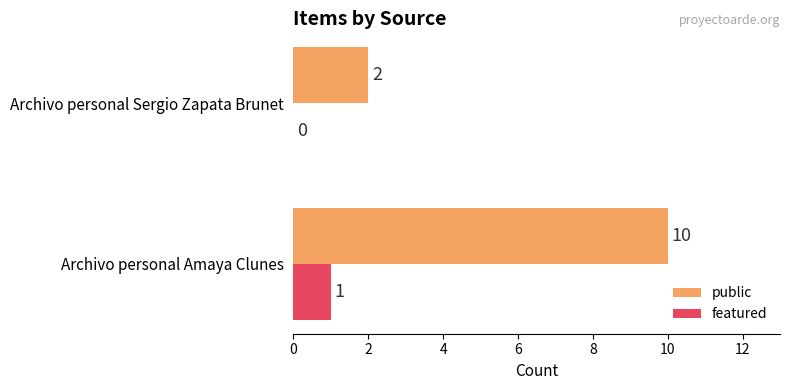

What is the sum of the public values at Archivo personal Sergio Zapata Brunet and Archivo personal Amaya Clunes?

12